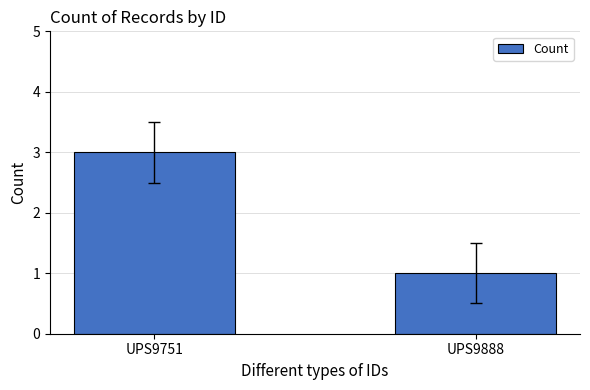

What is the smallest value displayed?

1